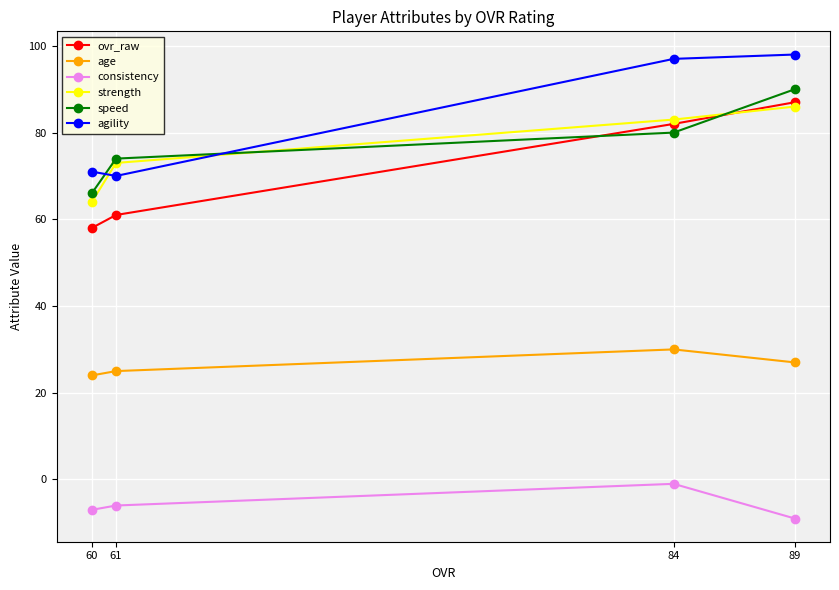

What is the sum of the consistency values at 61 and 60?

-13